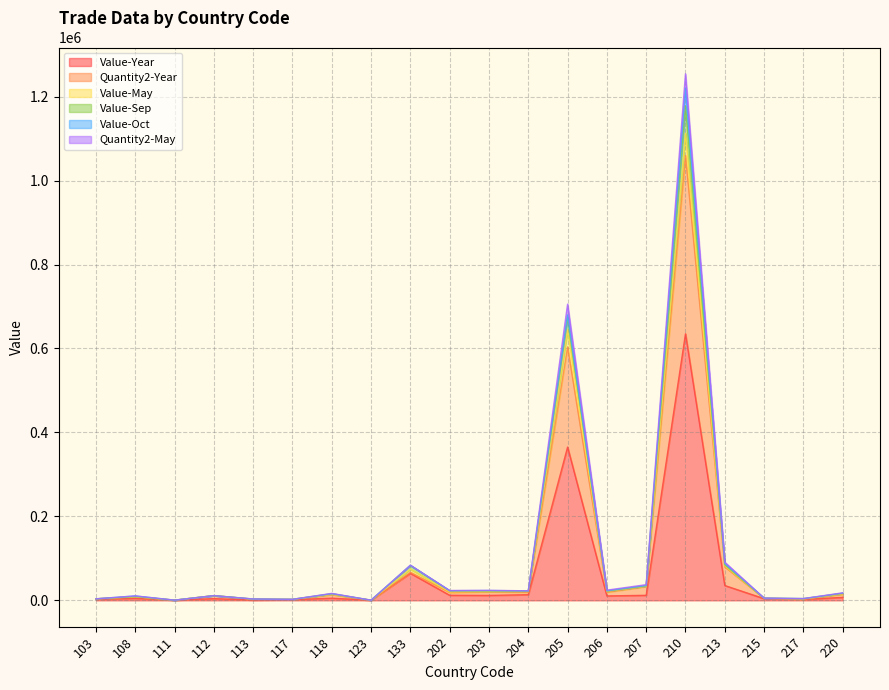

How many data points in Value-Sep are less than 17069?

10